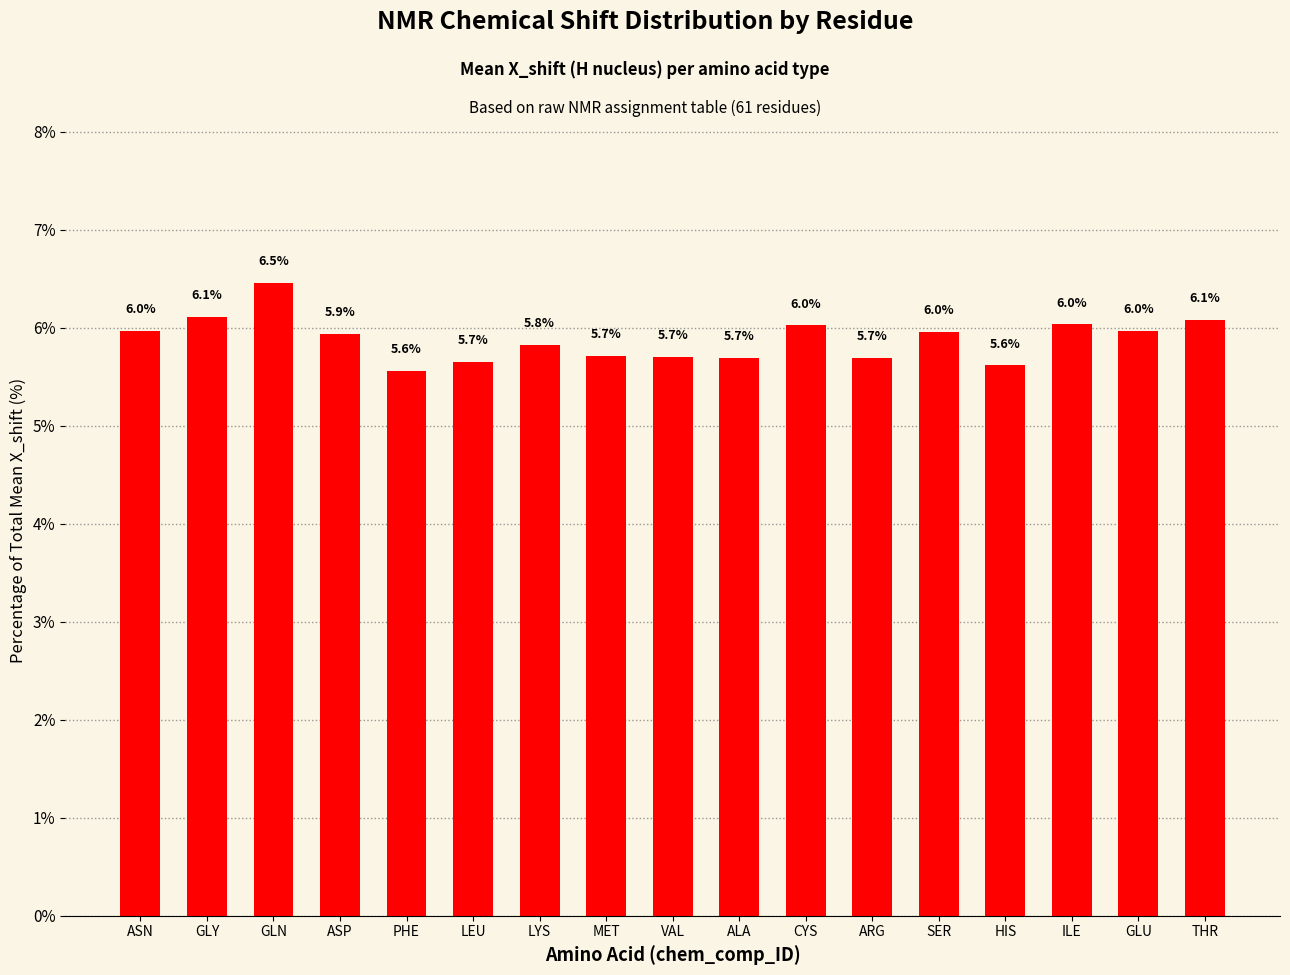

Reading right to left, what are all the values shown in this chart?

THR=6.1	GLU=6.0	ILE=6.0	HIS=5.6	SER=6.0	ARG=5.7	CYS=6.0	ALA=5.7	VAL=5.7	MET=5.7	LYS=5.8	LEU=5.7	PHE=5.6	ASP=5.9	GLN=6.5	GLY=6.1	ASN=6.0